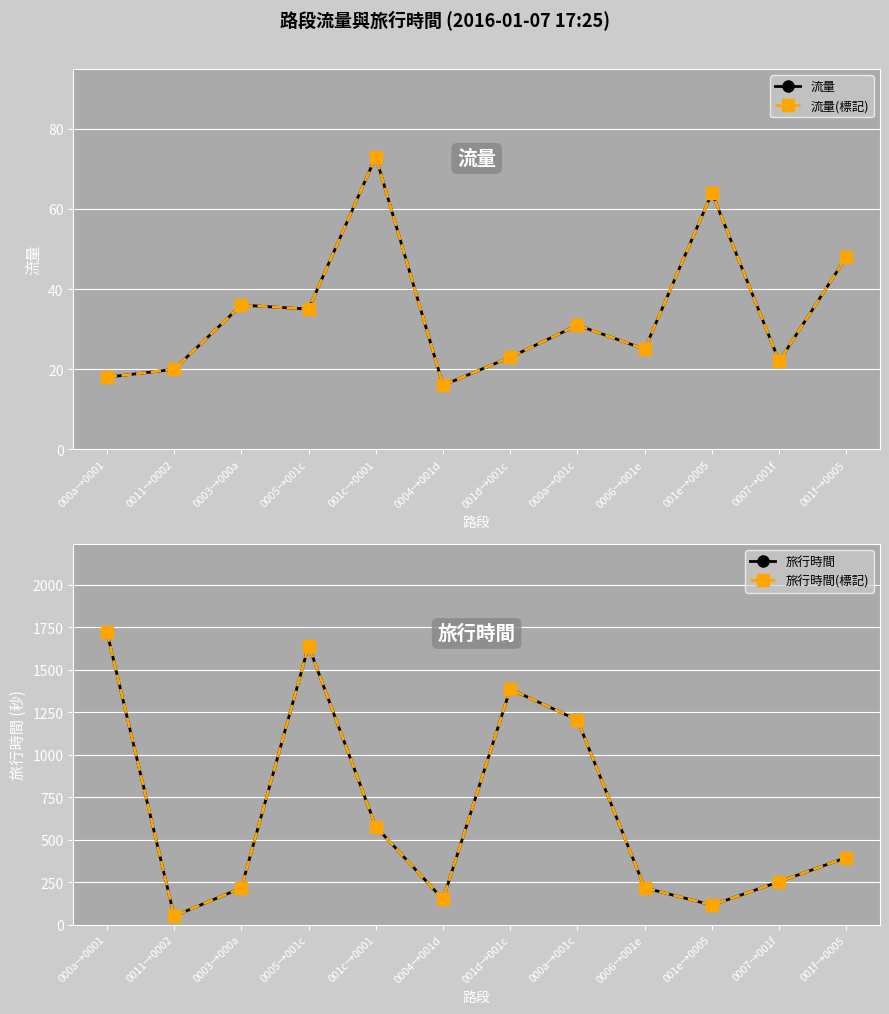

In 流量, how many points are lower than both neighbors (excluding endpoints)?

4